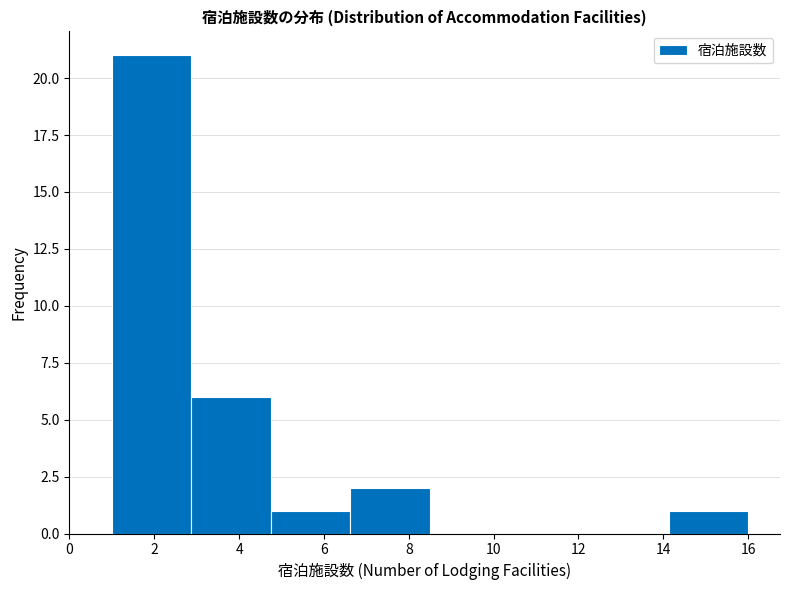

Reading left to right, transcribe this chart: for each bar, give the range it covers on the x-axis and its height. Neither the bar edges nor the heights are printed on the chart, so give them approximately, as read against the axes.

1.0 to 2.8: 21
2.8 to 4.8: 6
4.8 to 6.6: 1
6.6 to 8.6: 2
8.6 to 10.4: 0
10.4 to 12.2: 0
12.2 to 14.2: 0
14.2 to 16.0: 1